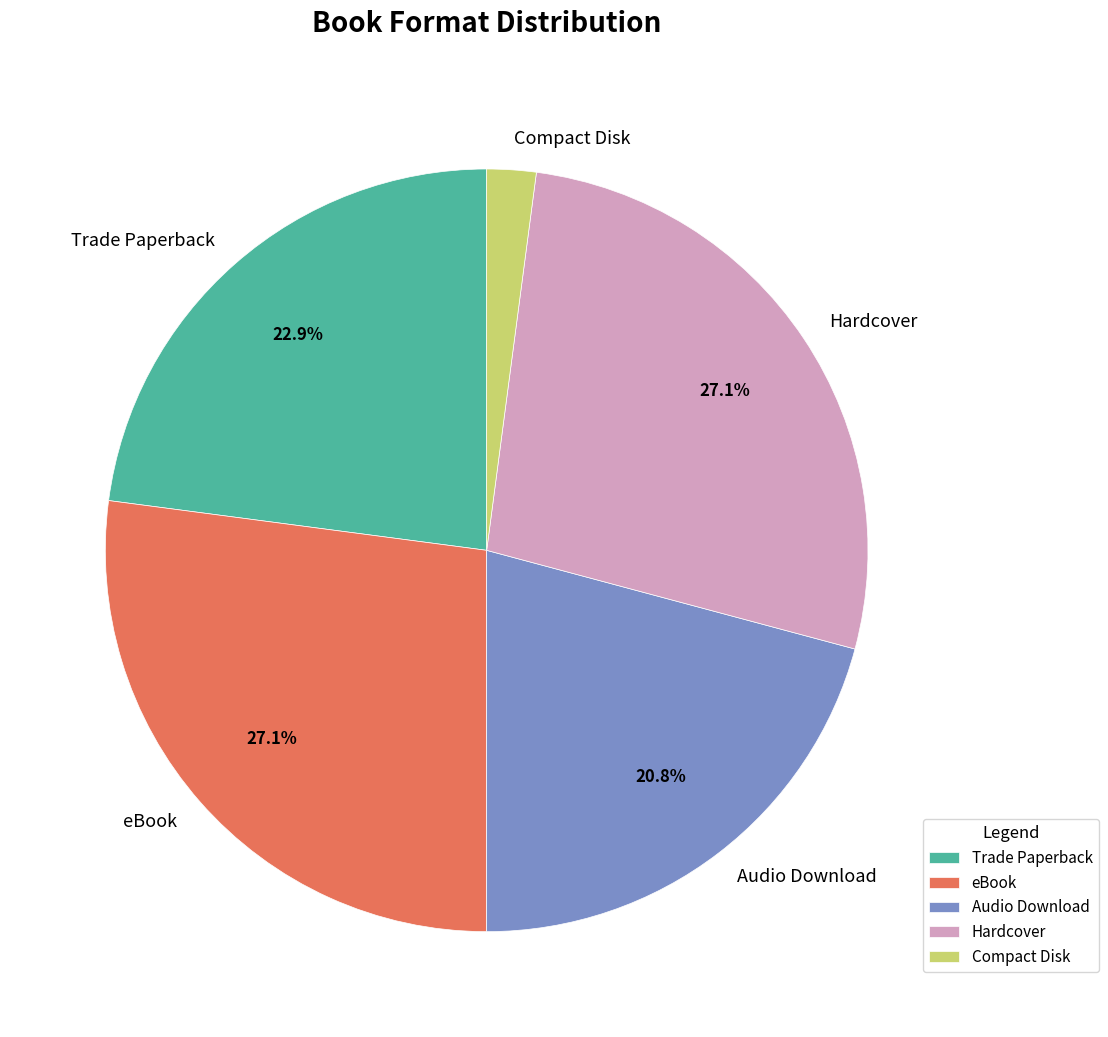

What percentage is the Hardcover slice, to the nearest percent?

27%